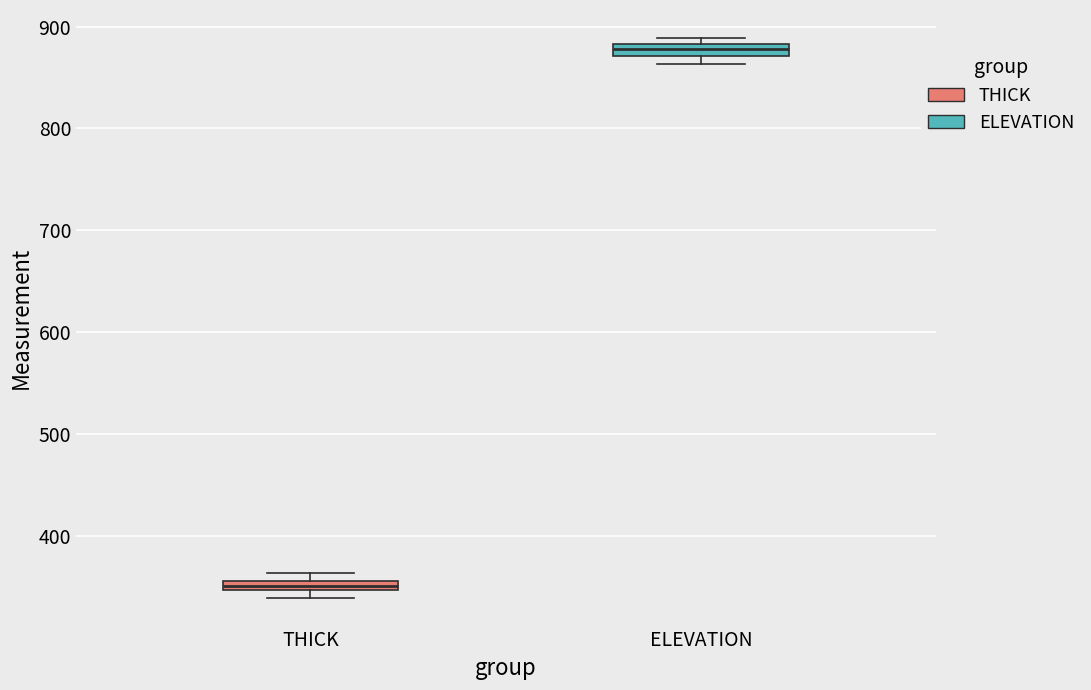

Where is the upper edge of the box for ELEVATION on the y-axis? The values are not printed on the chart, so give them approximately, as read against the axis.

880